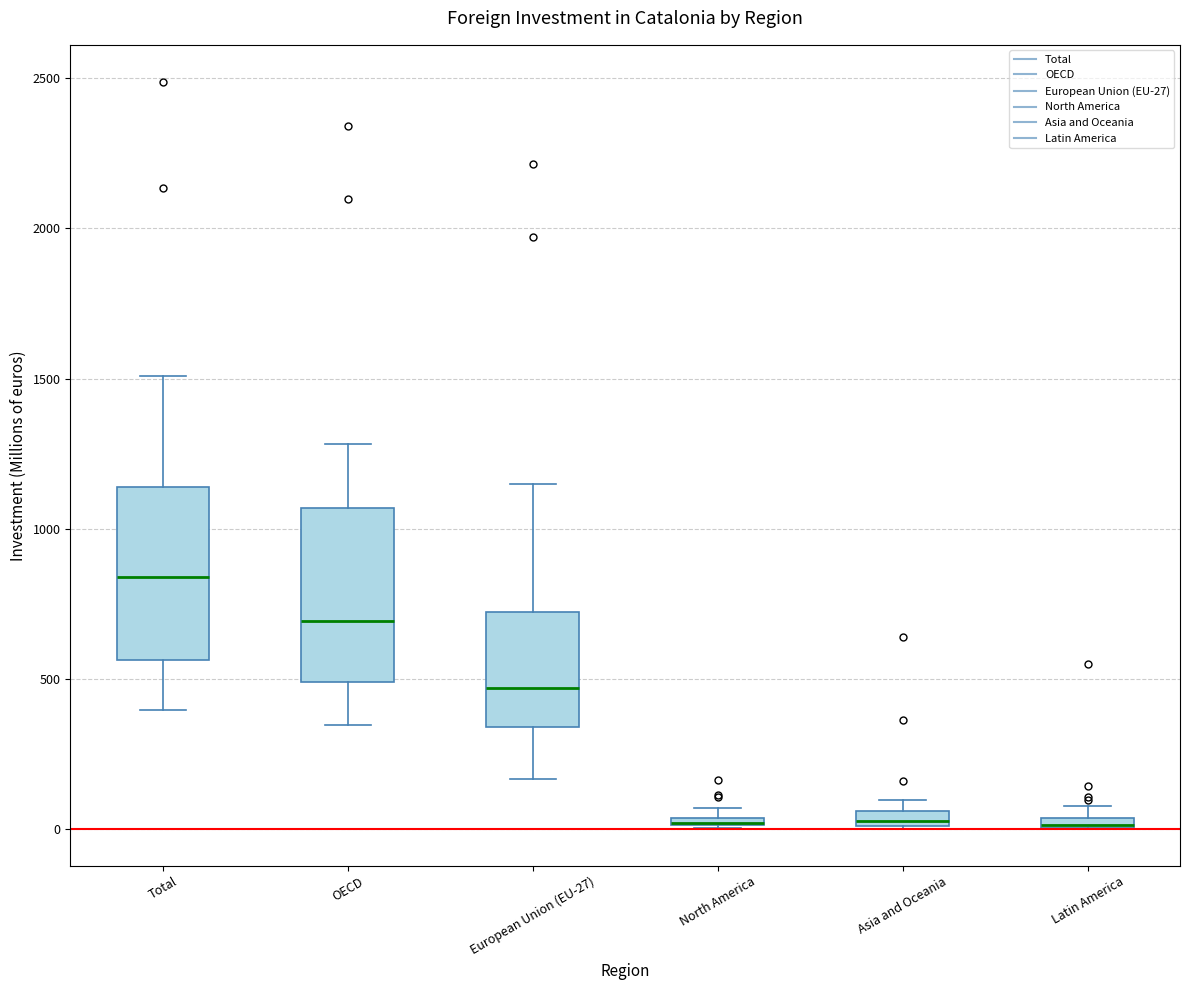

Where is the lower edge of the box for Latin America on the y-axis? The values are not printed on the chart, so give them approximately, as read against the axis.

0